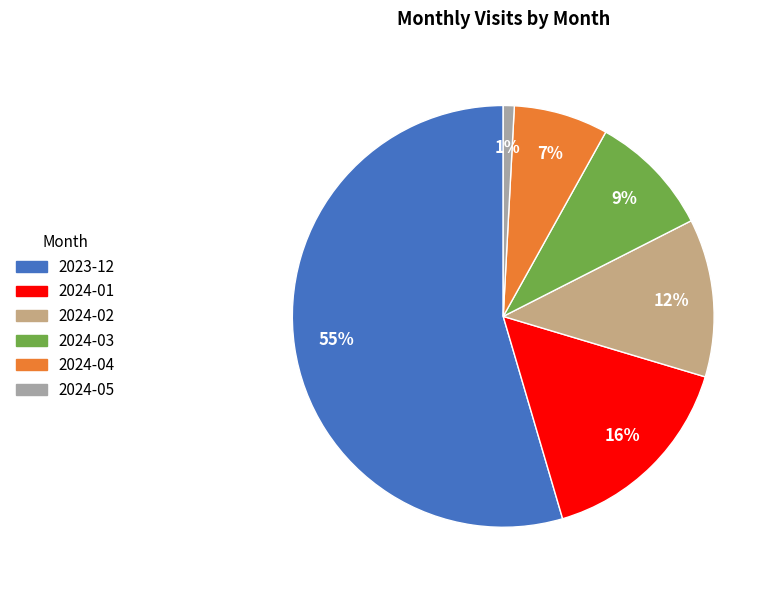

Is it true that 2023-12 is 55% of the pie?

True